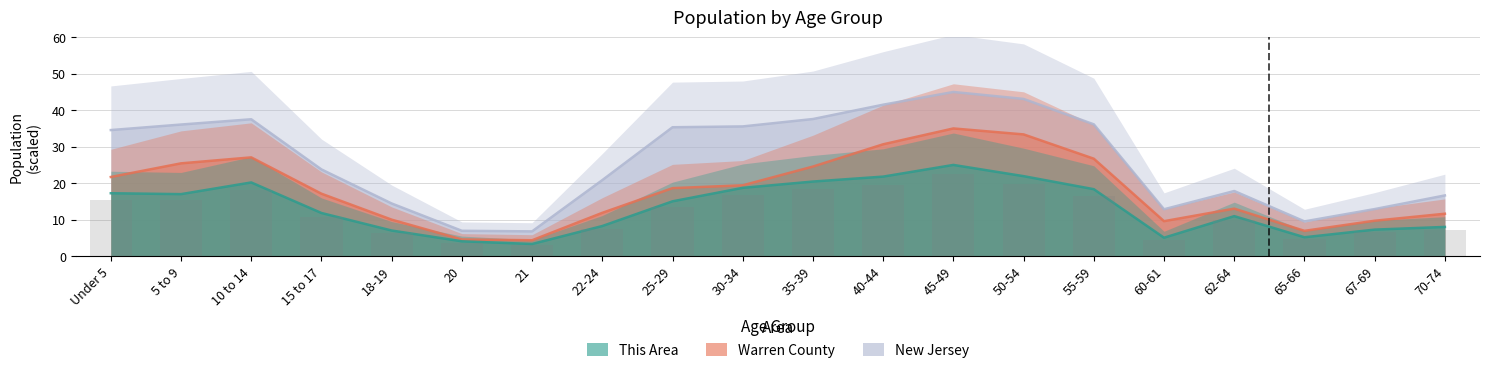

Read the This Area value at 65-66.

5.2